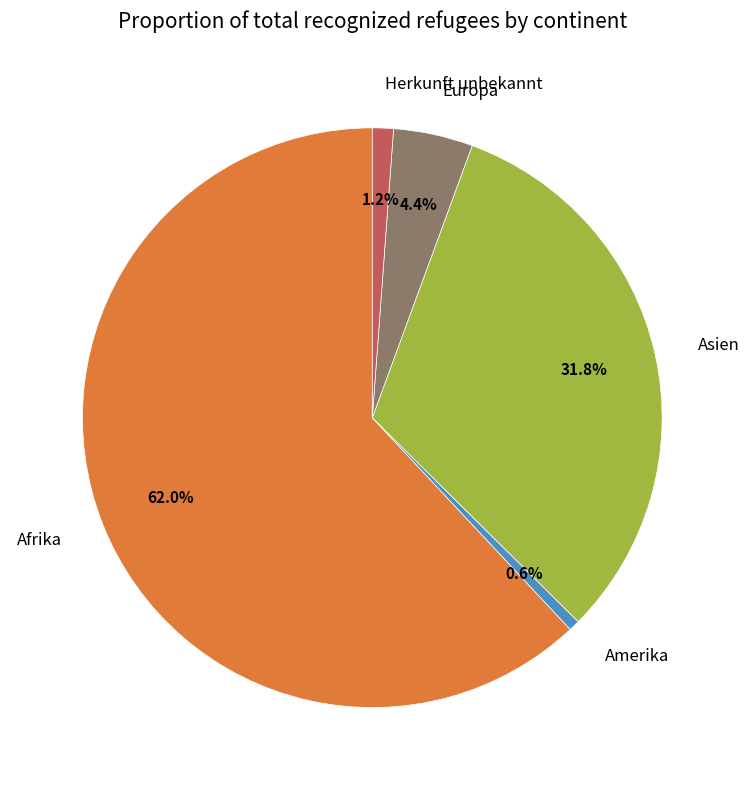

To the nearest percent, what percentage of the pie is Asien?

32%